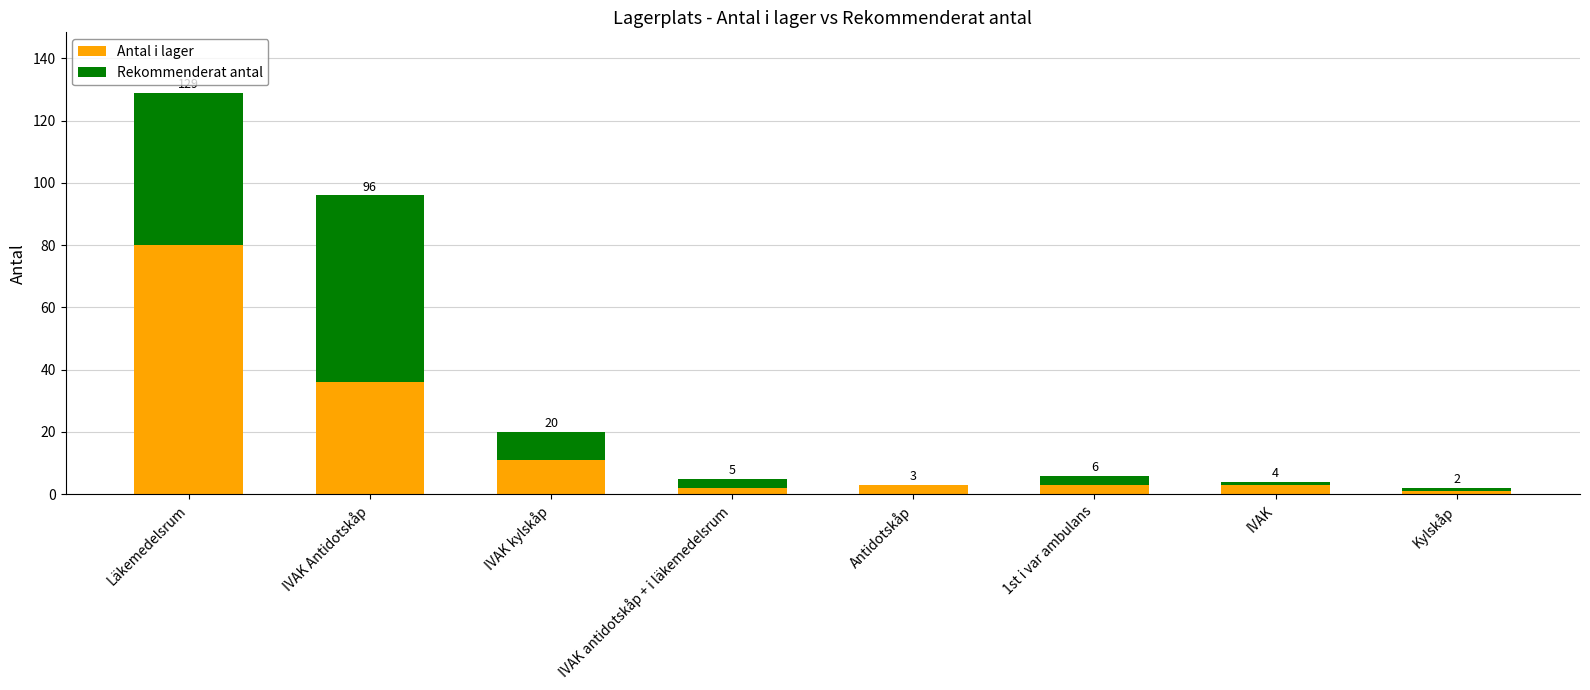

Does the chart contain stacked bars?

Yes